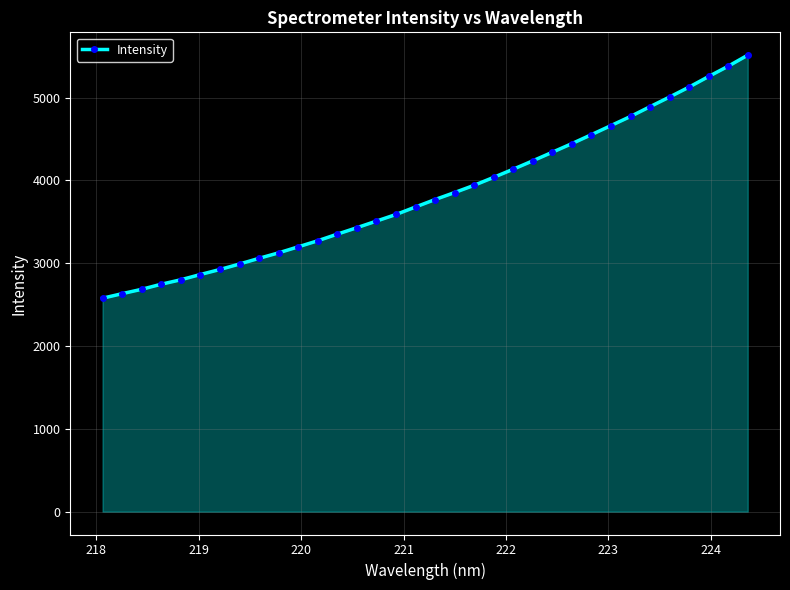

What is the value of the 5th point from the left?

2800.7